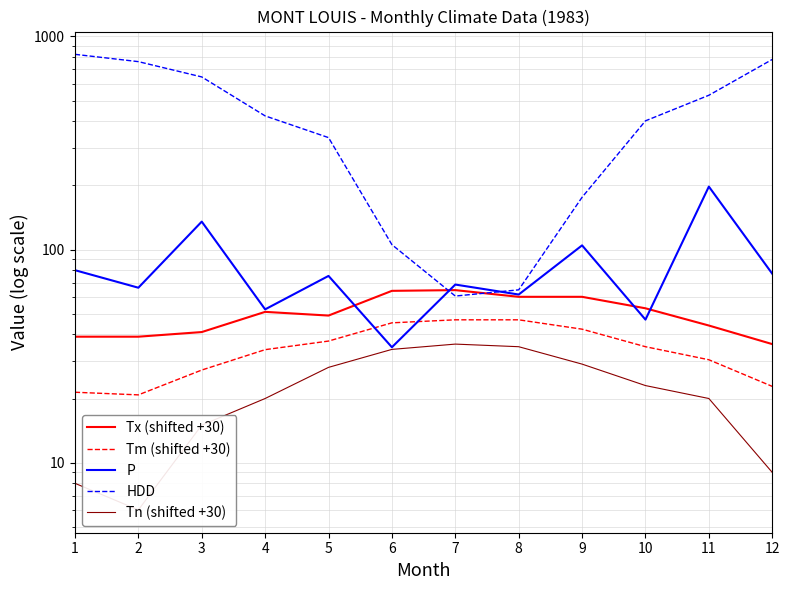

At which category does Tx (shifted +30) reach its first local peak?

4